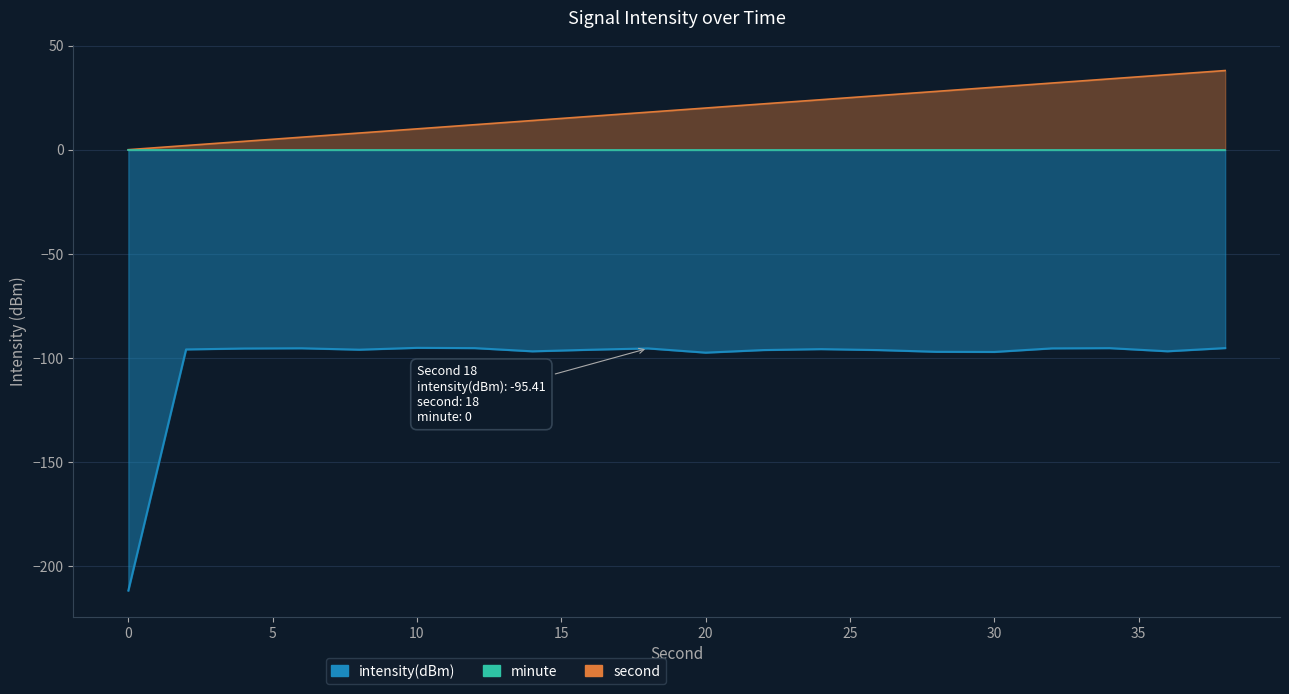

The intensity(dBm) series shows -155.4 at 14. True or false?

False